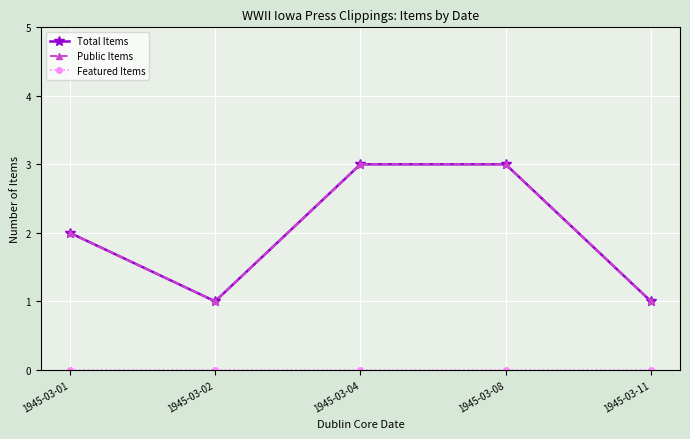

True or false: Featured Items has a value of 0 at 1945-03-08.

True